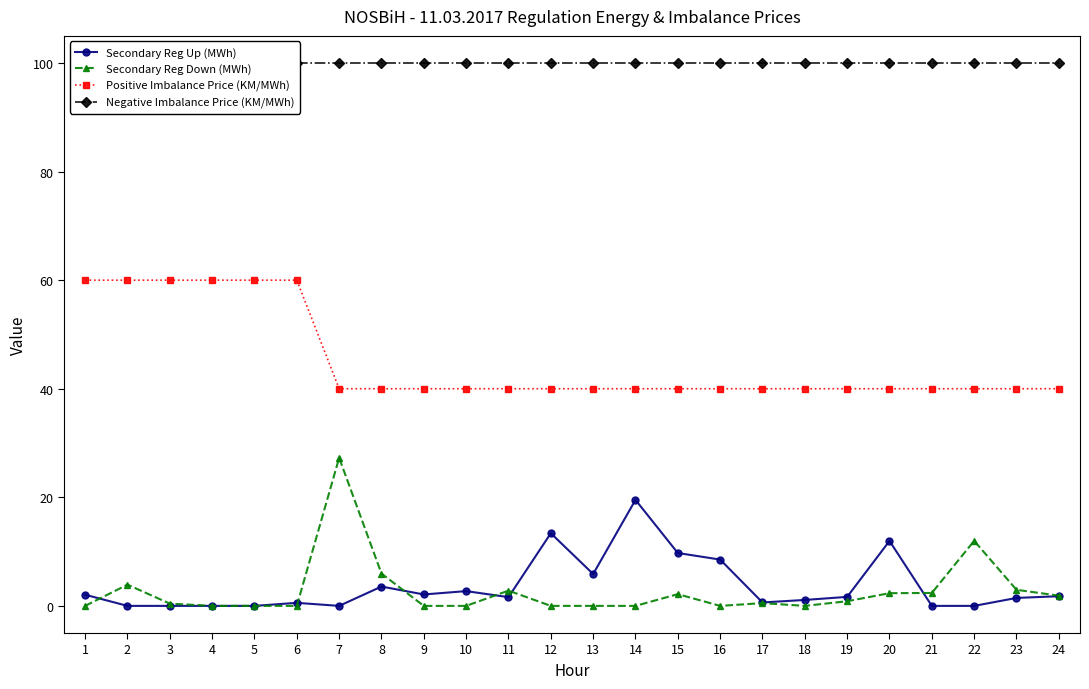

Reading left to right, extract all data points from this chart.

Secondary Reg Up (MWh): 2.1	0.0	0.0	0.0	0.0	0.6	0.0	3.6	2.1	2.7	1.6	13.4	5.9	19.5	9.7	8.5	0.6	1.1	1.7	12.0	0.0	0.0	1.5	1.8
Secondary Reg Down (MWh): 0.0	3.9	0.4	0.0	0.0	0.0	27.3	6.0	0.0	0.0	2.8	0.0	0.0	0.0	2.2	0.0	0.5	0.0	0.9	2.3	2.4	12.0	3.0	1.9
Positive Imbalance Price (KM/MWh): 60.0	60.0	60.0	60.0	60.0	60.0	40.0	40.0	40.0	40.0	40.0	40.0	40.0	40.0	40.0	40.0	40.0	40.0	40.0	40.0	40.0	40.0	40.0	40.0
Negative Imbalance Price (KM/MWh): 100.0	100.0	100.0	100.0	100.0	100.0	100.0	100.0	100.0	100.0	100.0	100.0	100.0	100.0	100.0	100.0	100.0	100.0	100.0	100.0	100.0	100.0	100.0	100.0